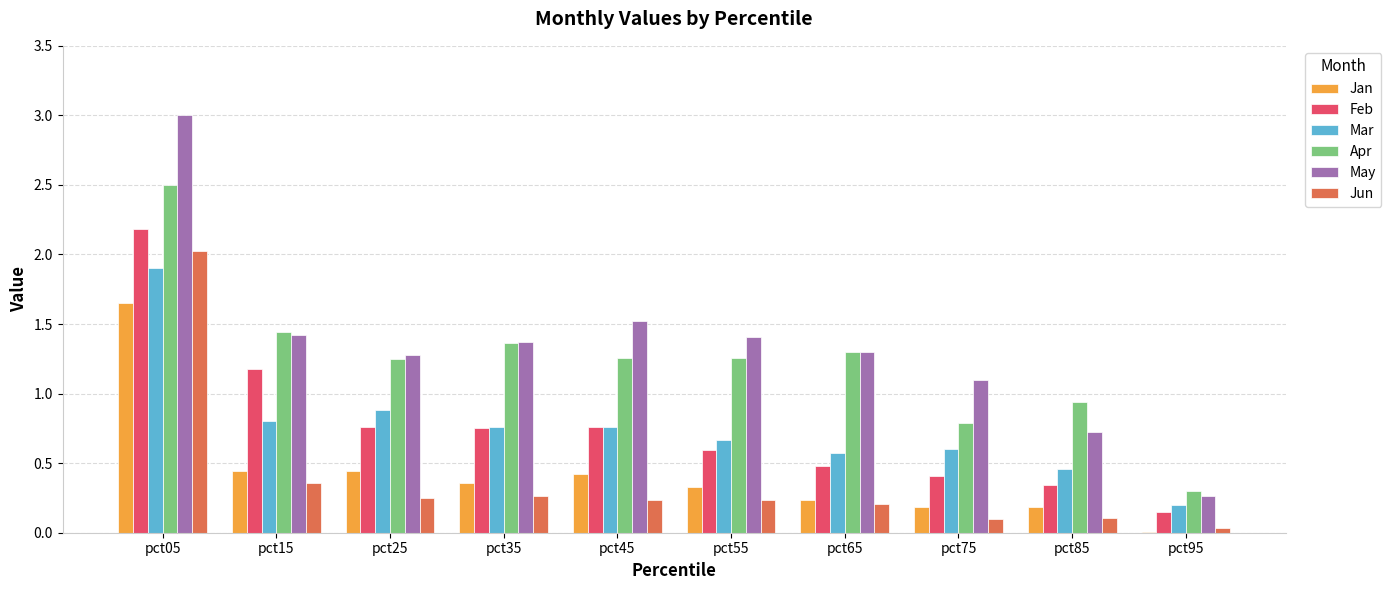

The Jun series shows 3.6 at pct05. True or false?

False